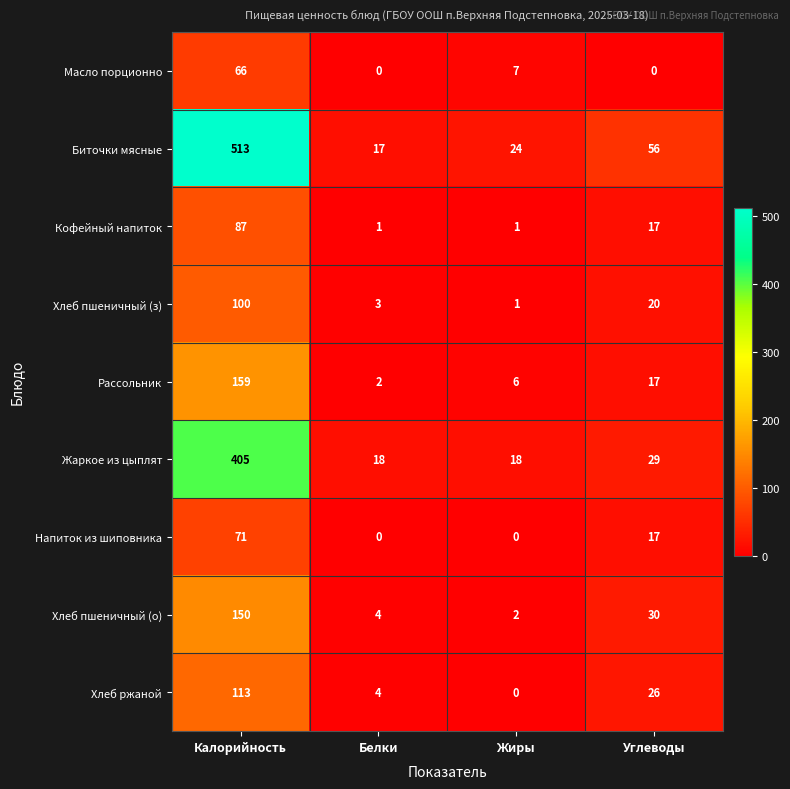

Where does the Кофейный напиток series first go above 17?

Калорийность